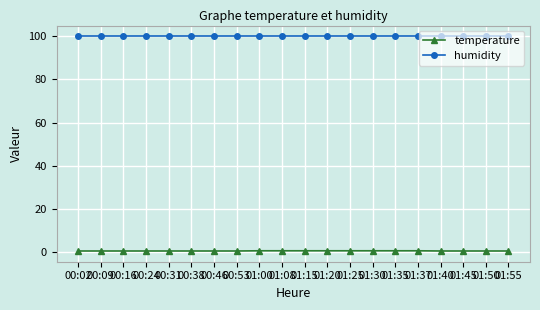

What is the sum of all humidity values?

1998.0